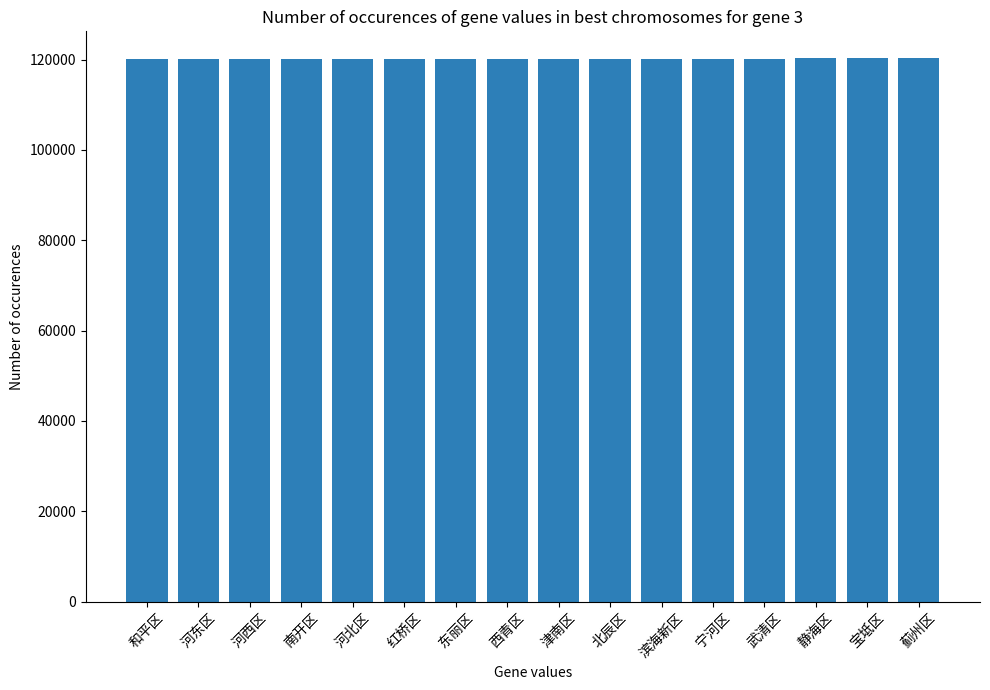

What is the maximum value shown in the chart?

120225